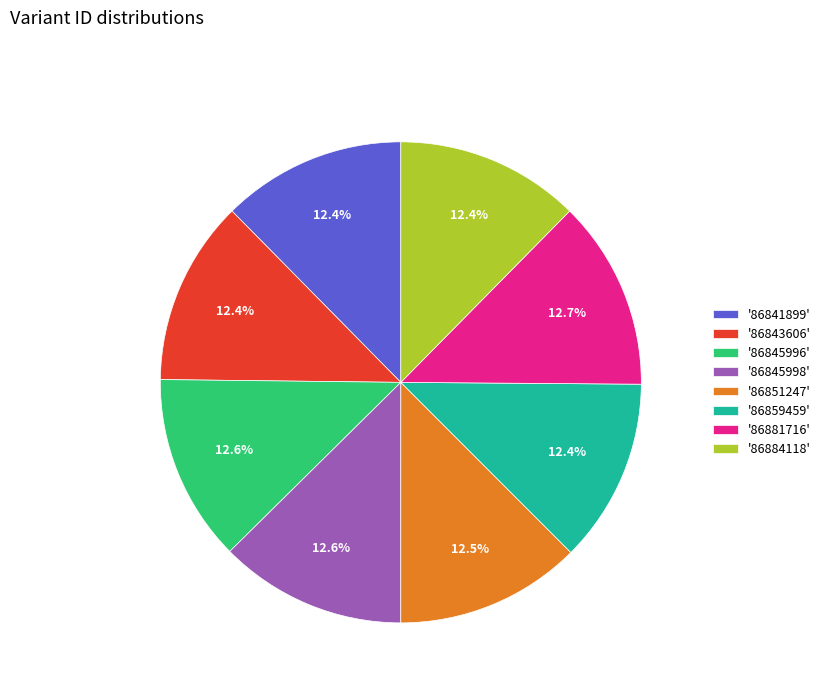

Count the number of slices in the pie.

8